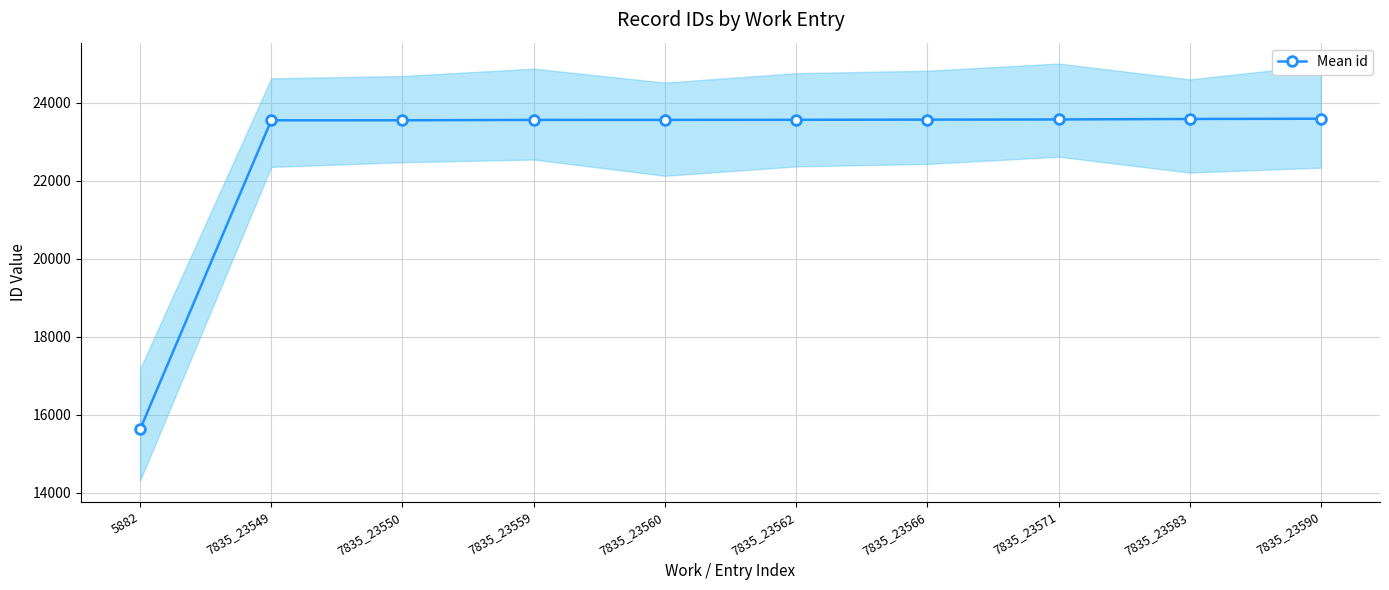

What is the ratio of the value at 7835_23583 to the value at 7835_23566?

1.0